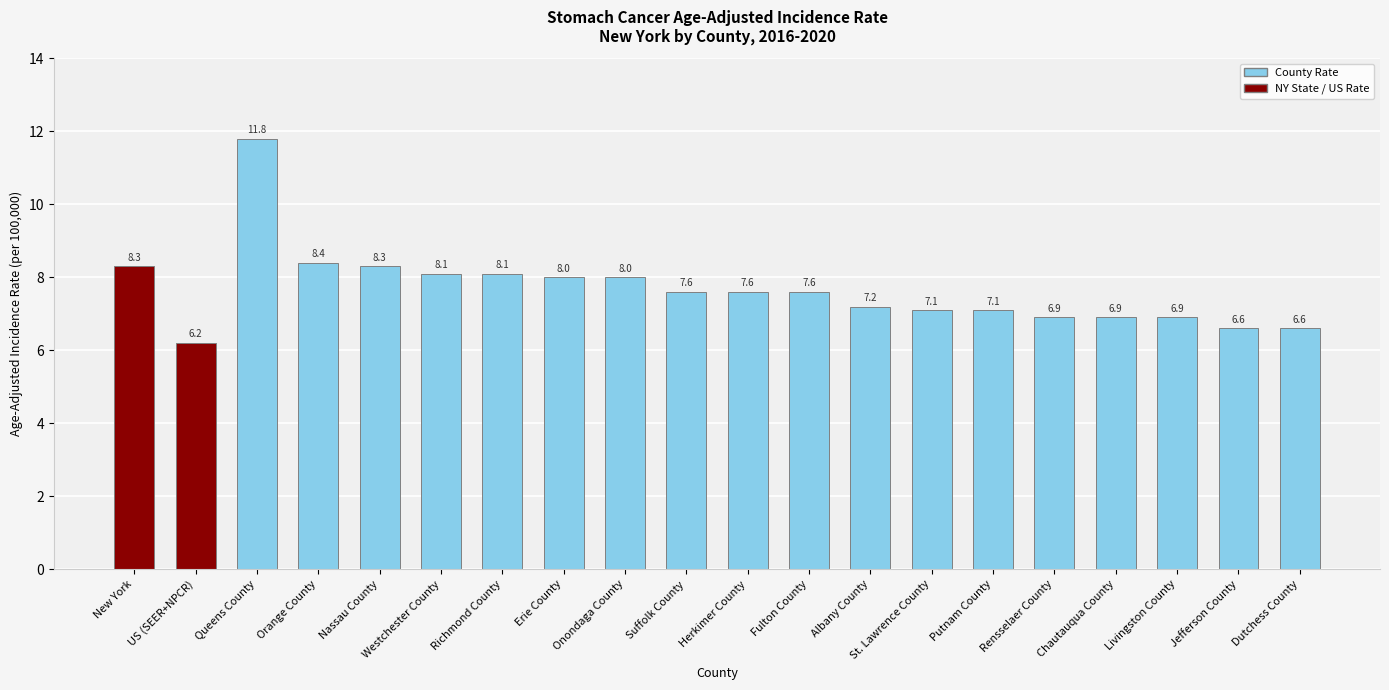

How many data points are less than 7?

6